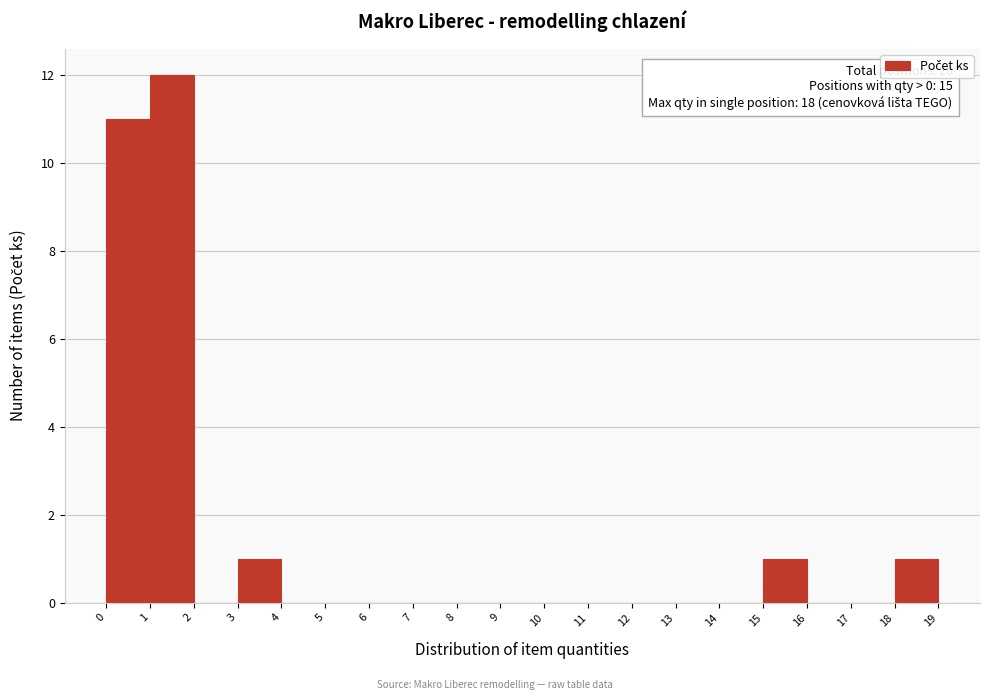

Over which range of the x-axis is the bar tallest?

1 to 2